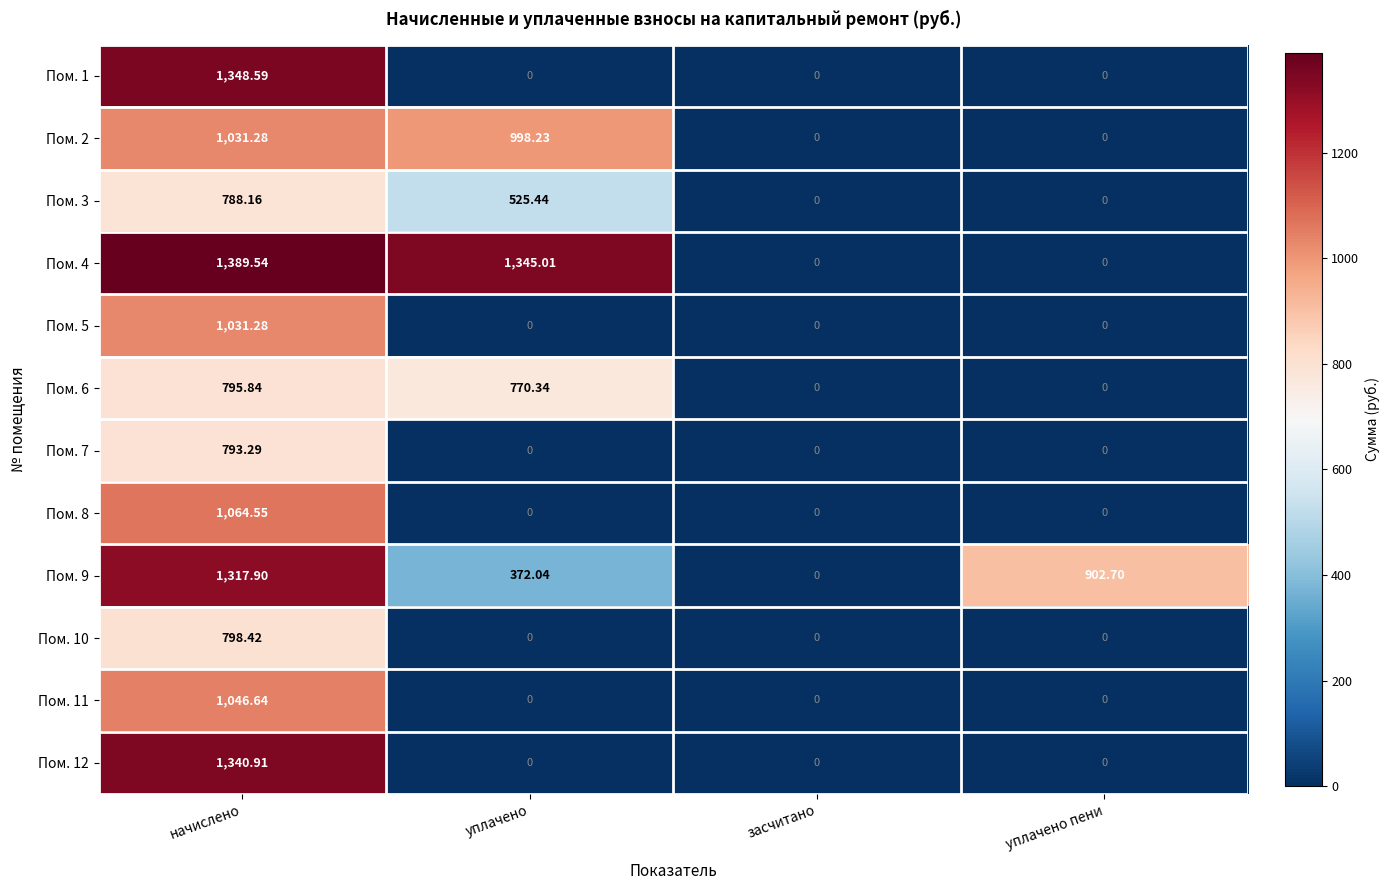

Where does the Пом. 9 series first go above 902?

начислено